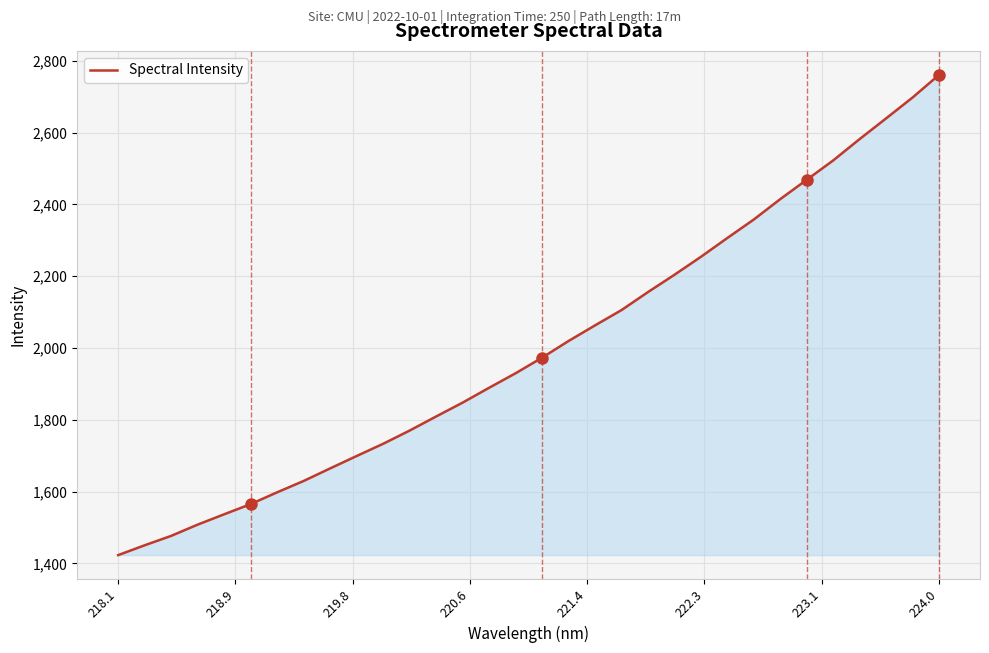

What is the maximum value shown in the chart?

2761.0